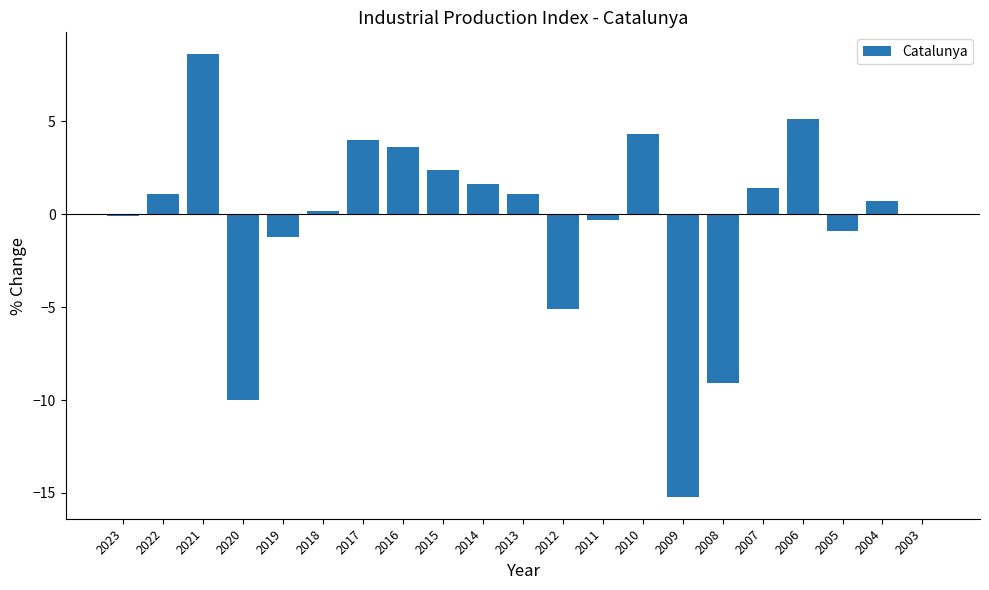

Which category has the highest value across all series?

2021